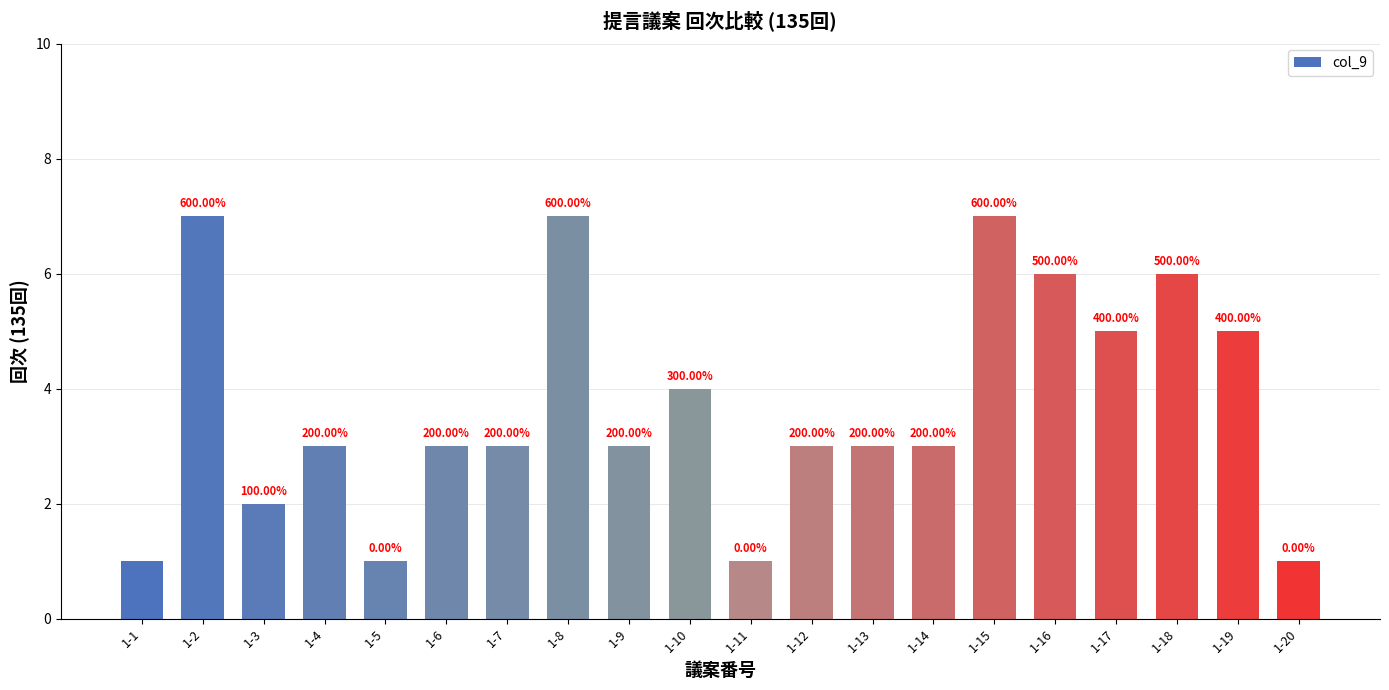

What is the difference between the values at 1-13 and 1-18?

3